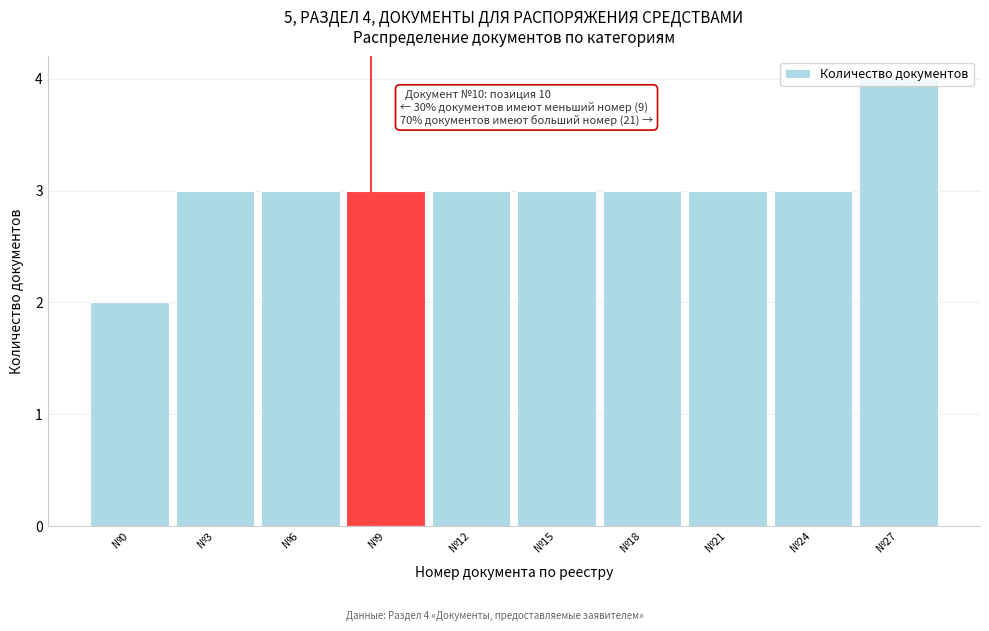

What is the ratio of the value at №0 to the value at №18?

0.7